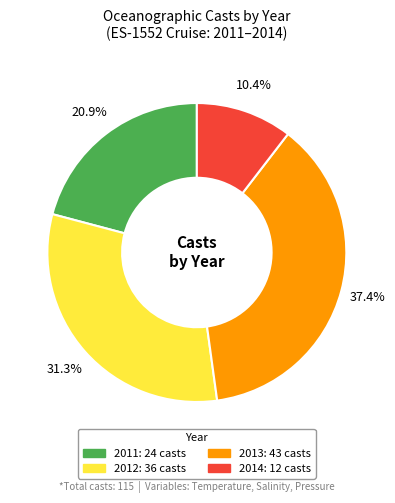

How many segments does this pie chart have?

4